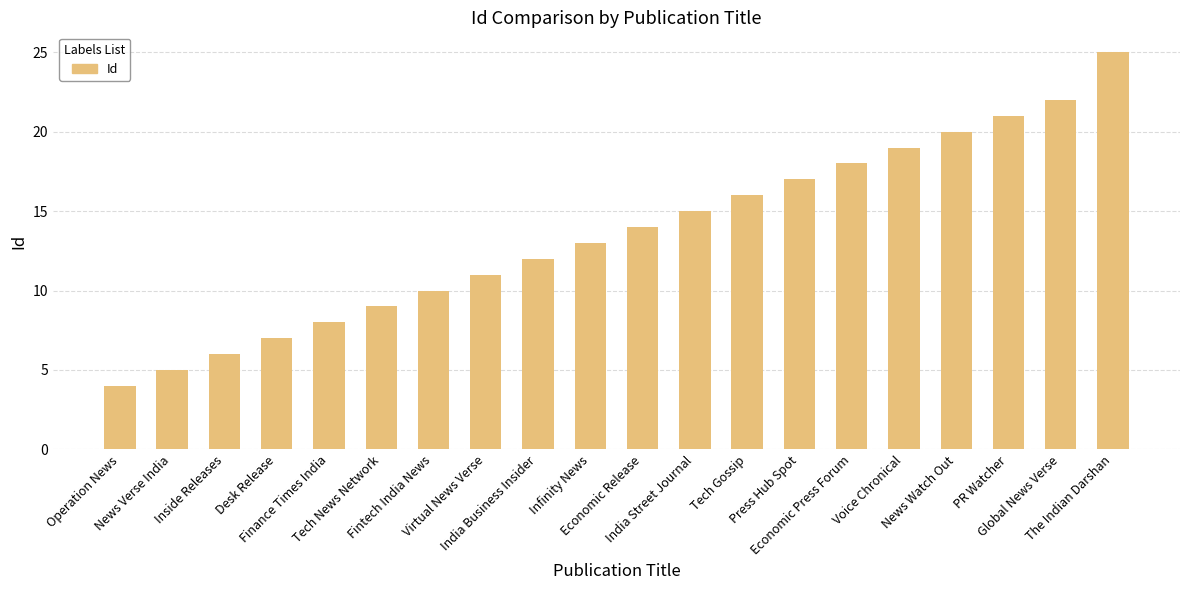

What is the average value?

14